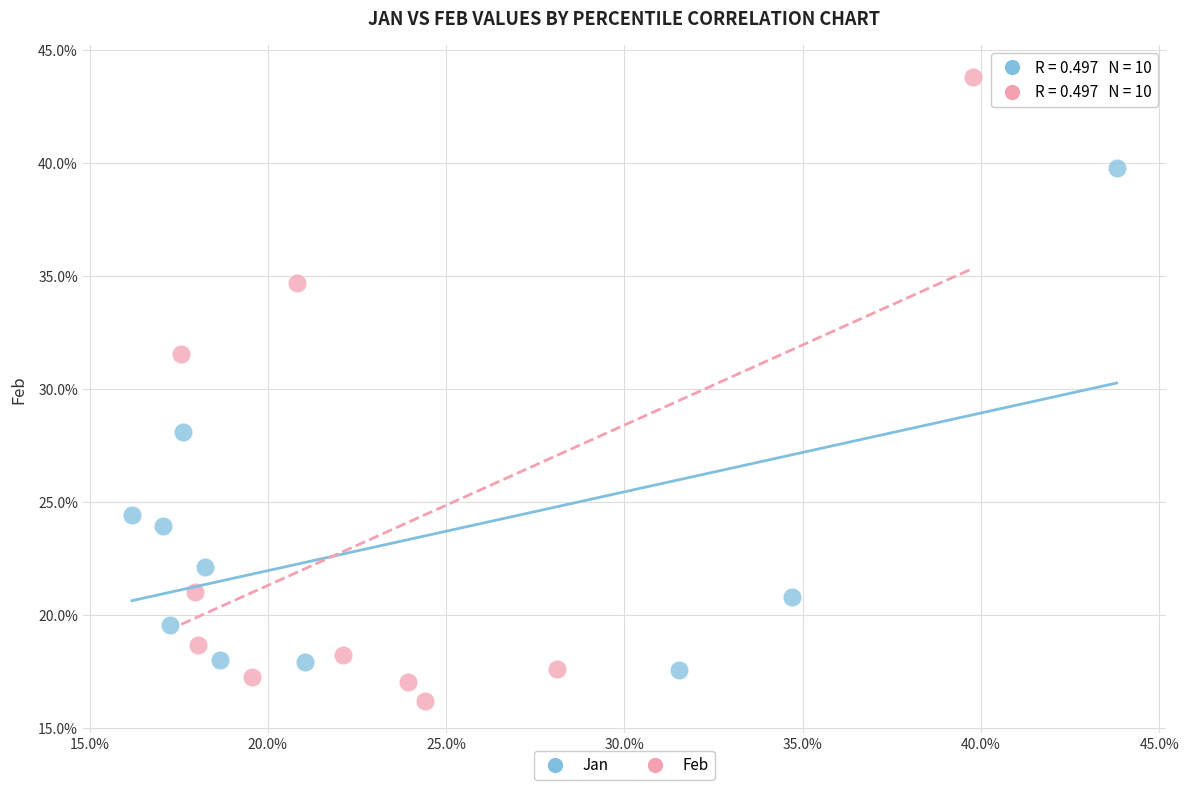

What are all the series names shown in the legend?

Jan, Feb